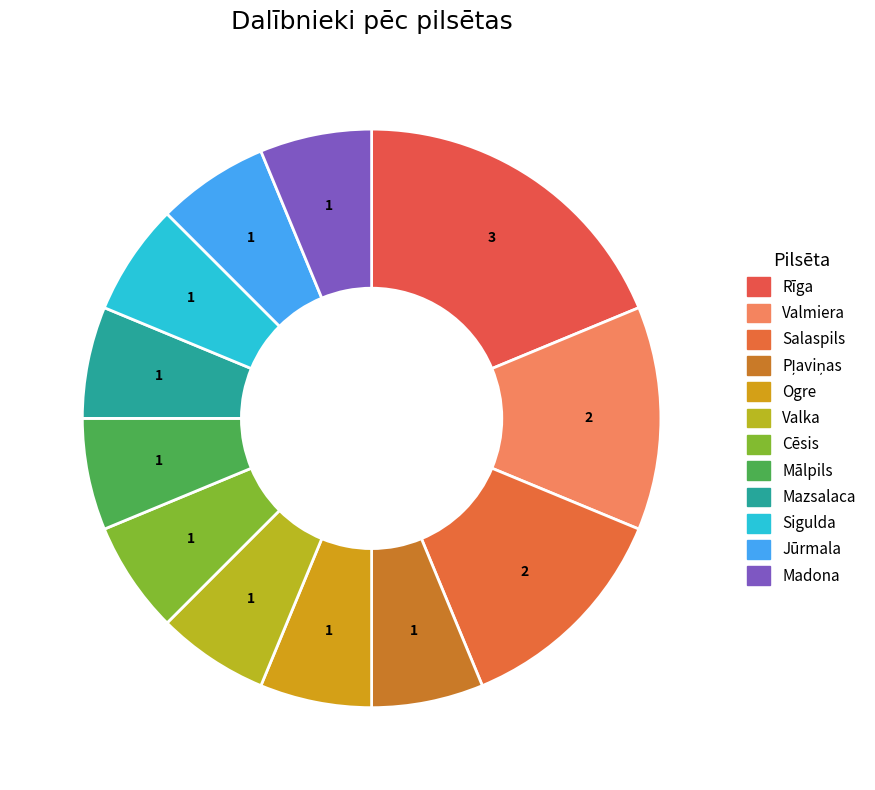

Count the number of slices in the pie.

12